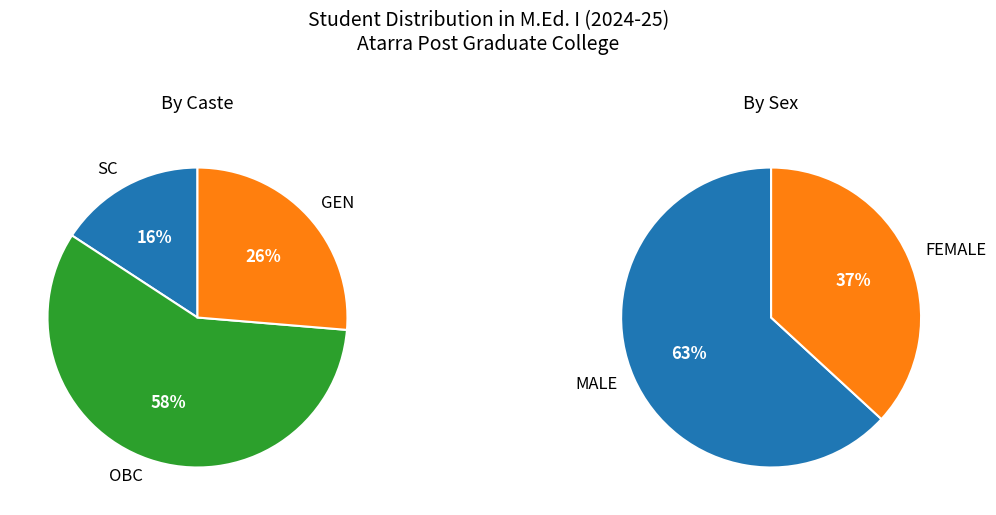

The SC slice represents 6% of the pie. True or false?

False